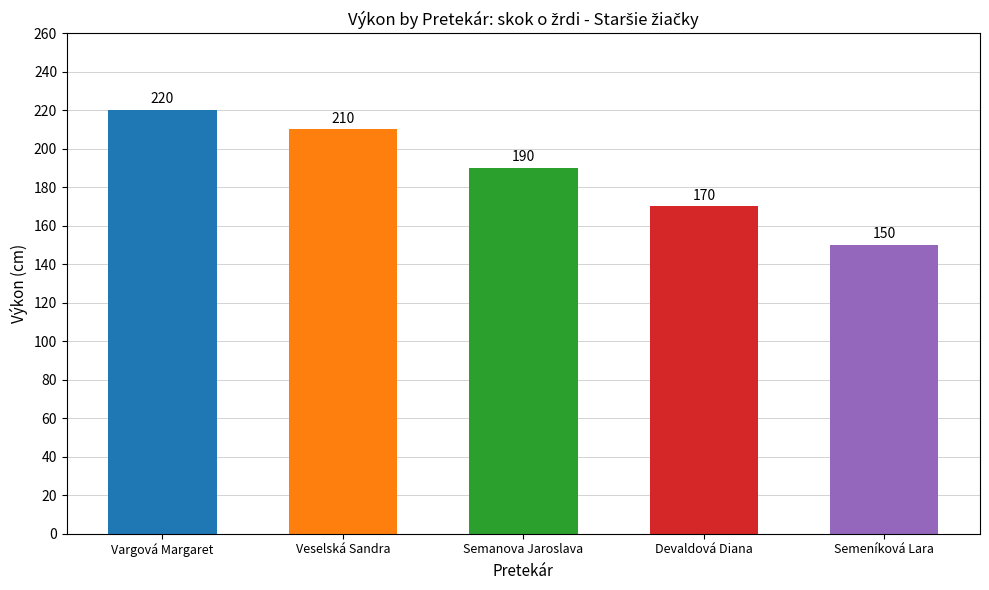

How many bars are there in total?

5